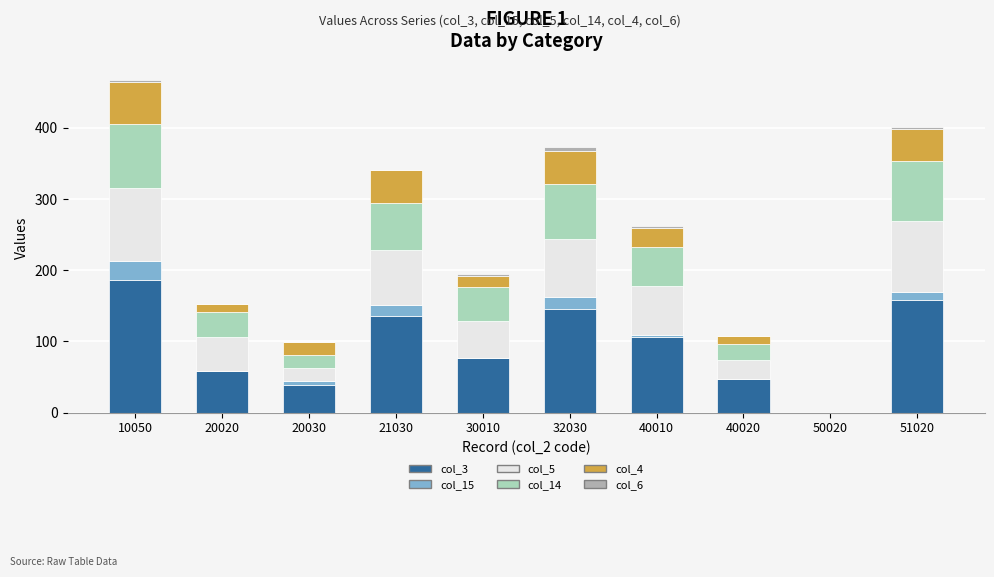

What is the total value across all series at 20020?

152